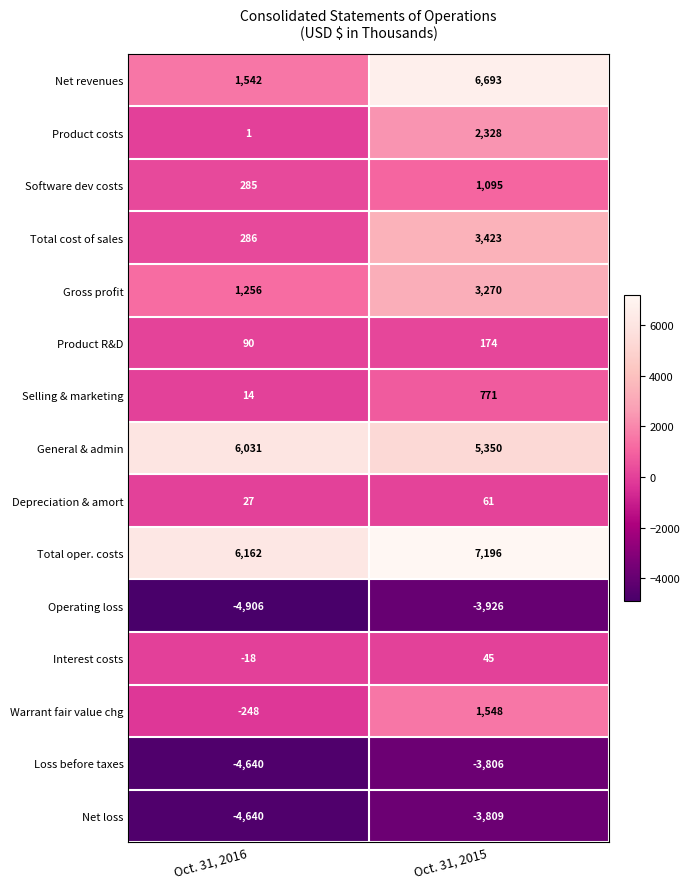

At which category is the sum across all series the highest?

Oct. 31, 2015